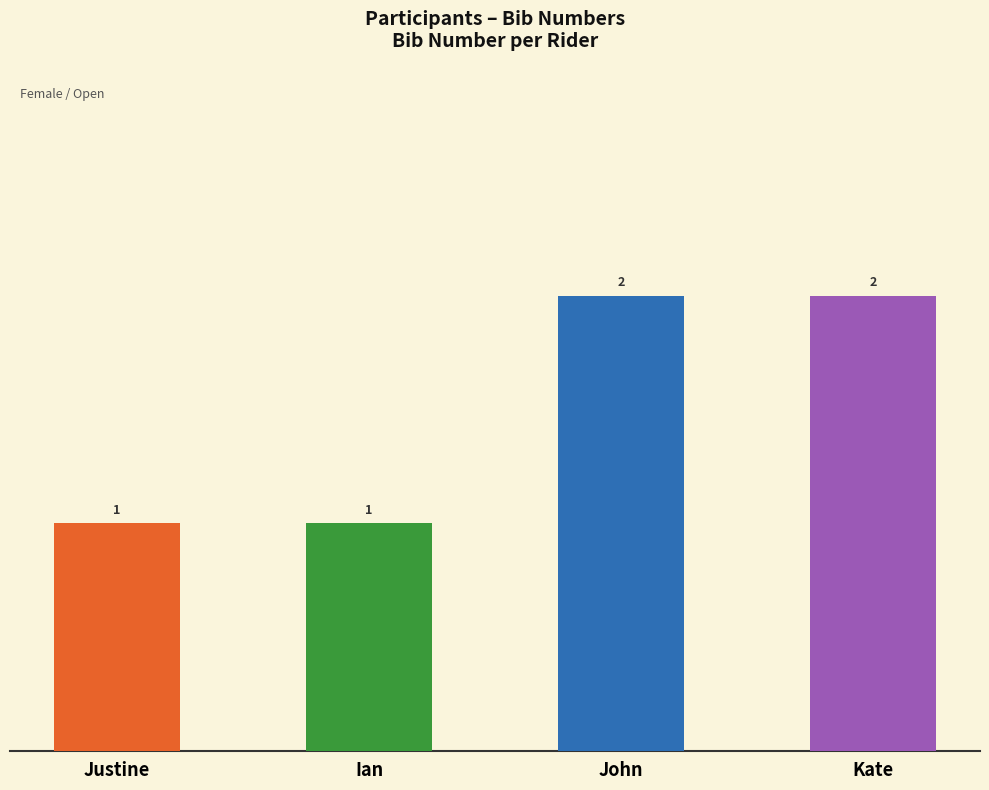

Count the values in the range 1 to 2.

4